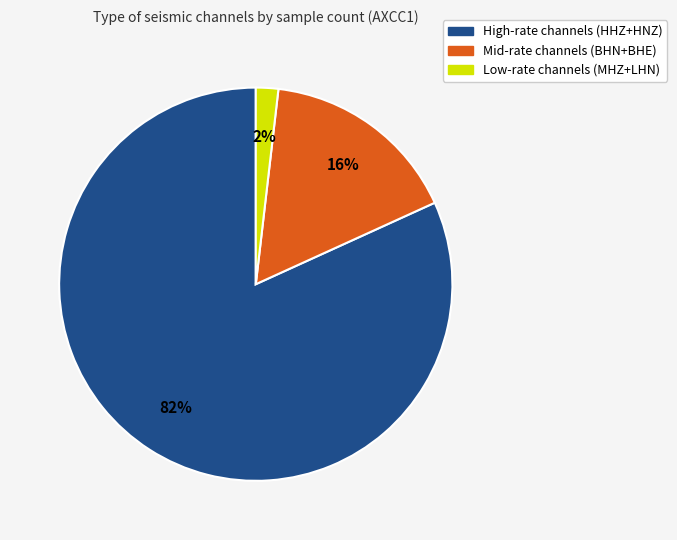

Which category has the biggest portion of the pie?

High-rate channels (HHZ+HNZ)